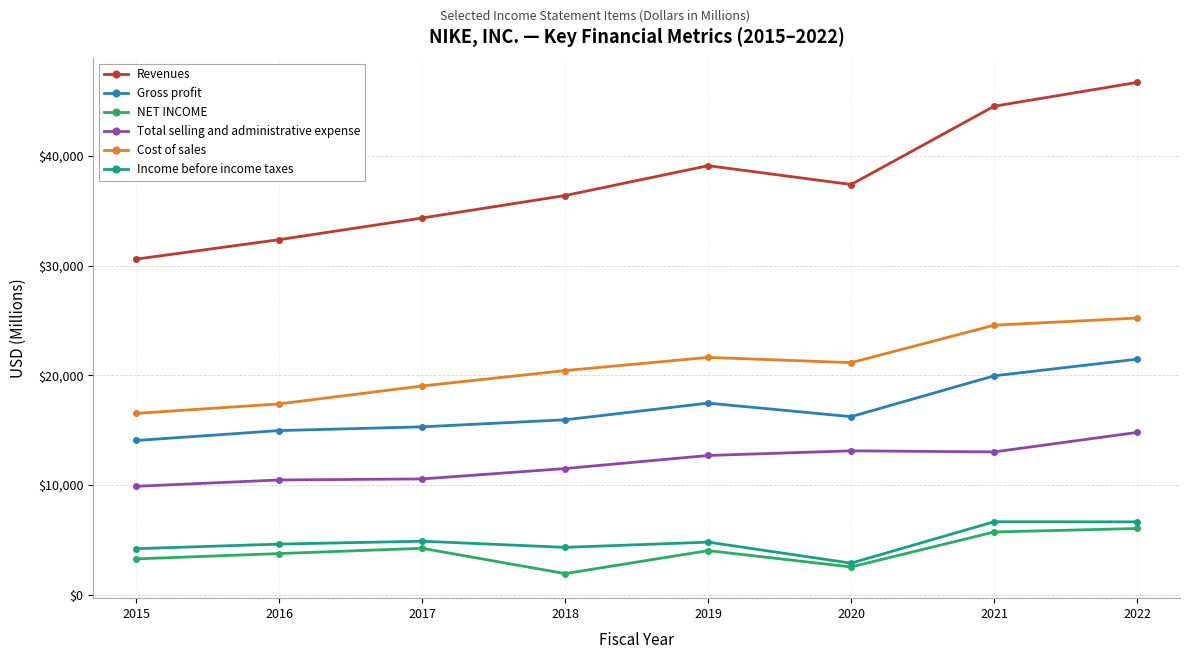

Does the chart display data point markers on the line(s)?

Yes